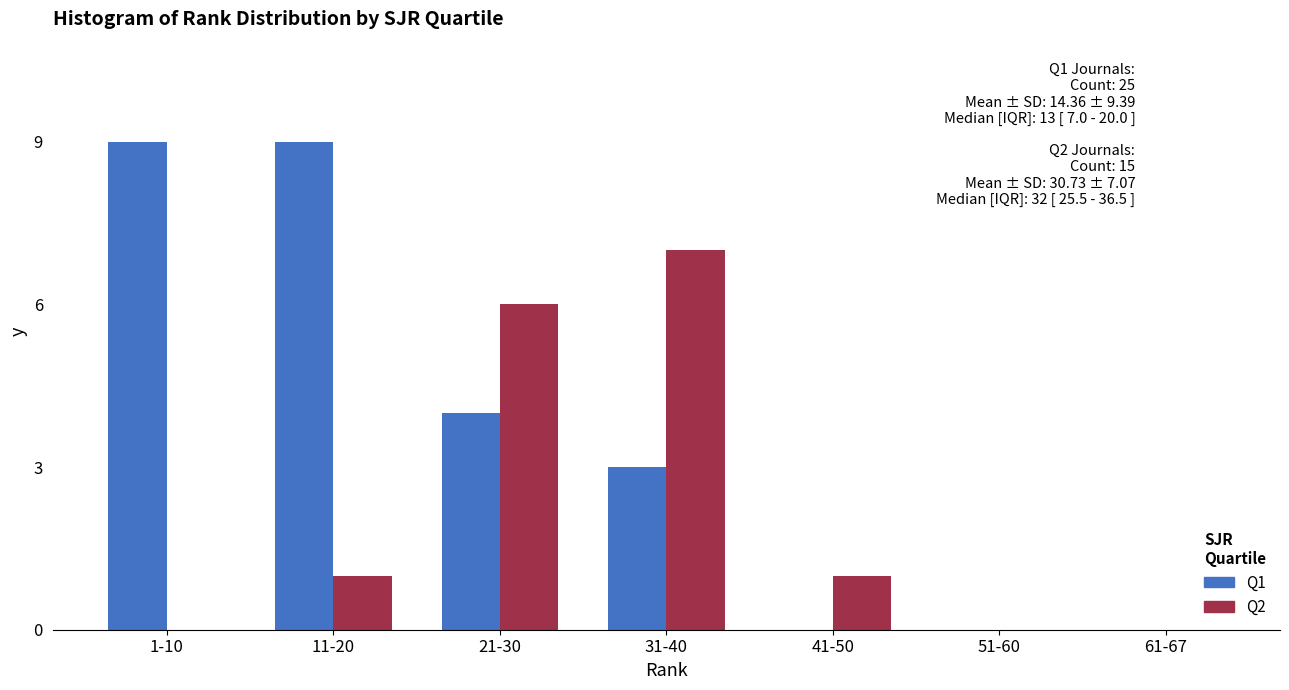

Reading left to right, extract all data points from this chart.

Q1: 1-10=9	11-20=9	21-30=4	31-40=3	41-50=0	51-60=0	61-67=0
Q2: 1-10=0	11-20=1	21-30=6	31-40=7	41-50=1	51-60=0	61-67=0